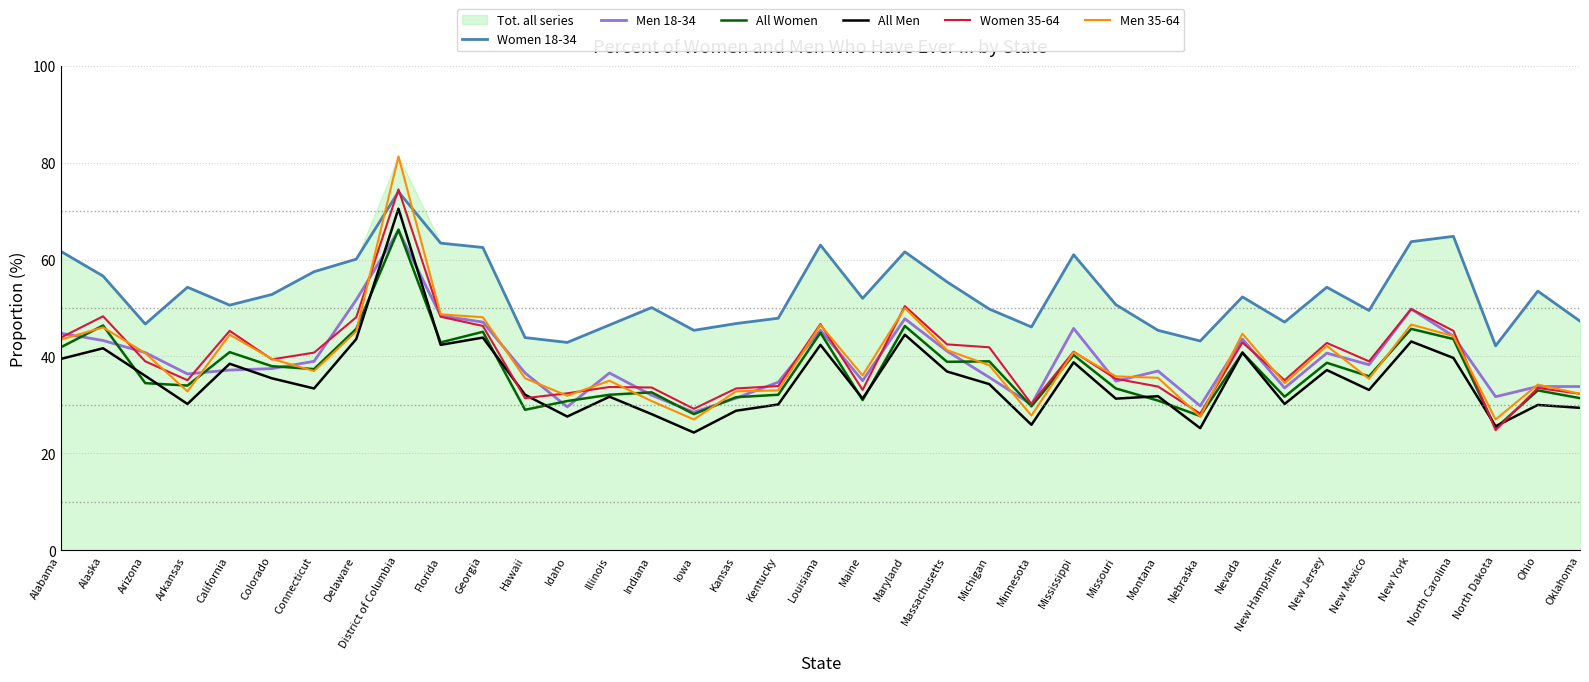

At which label is All Men closest to 47?

Maryland